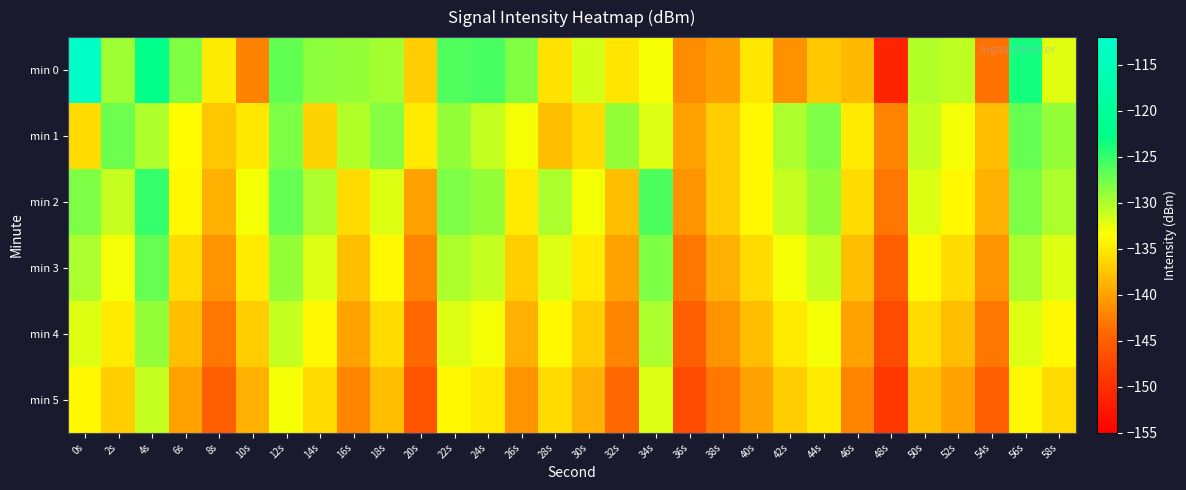

Which series has the largest range (max minus min)?

min 0